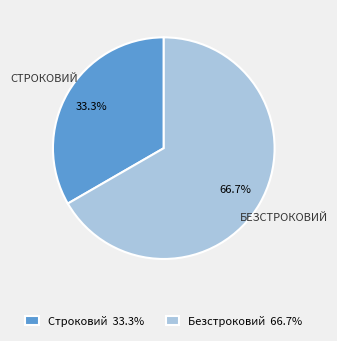

To the nearest percent, what is the difference between the largest and smallest slice percentages?

33%